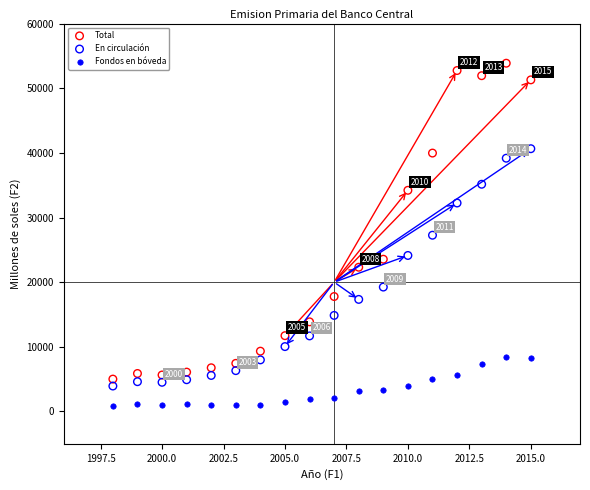

Across all data points, what is the range of X values (max minus min)?

17.0